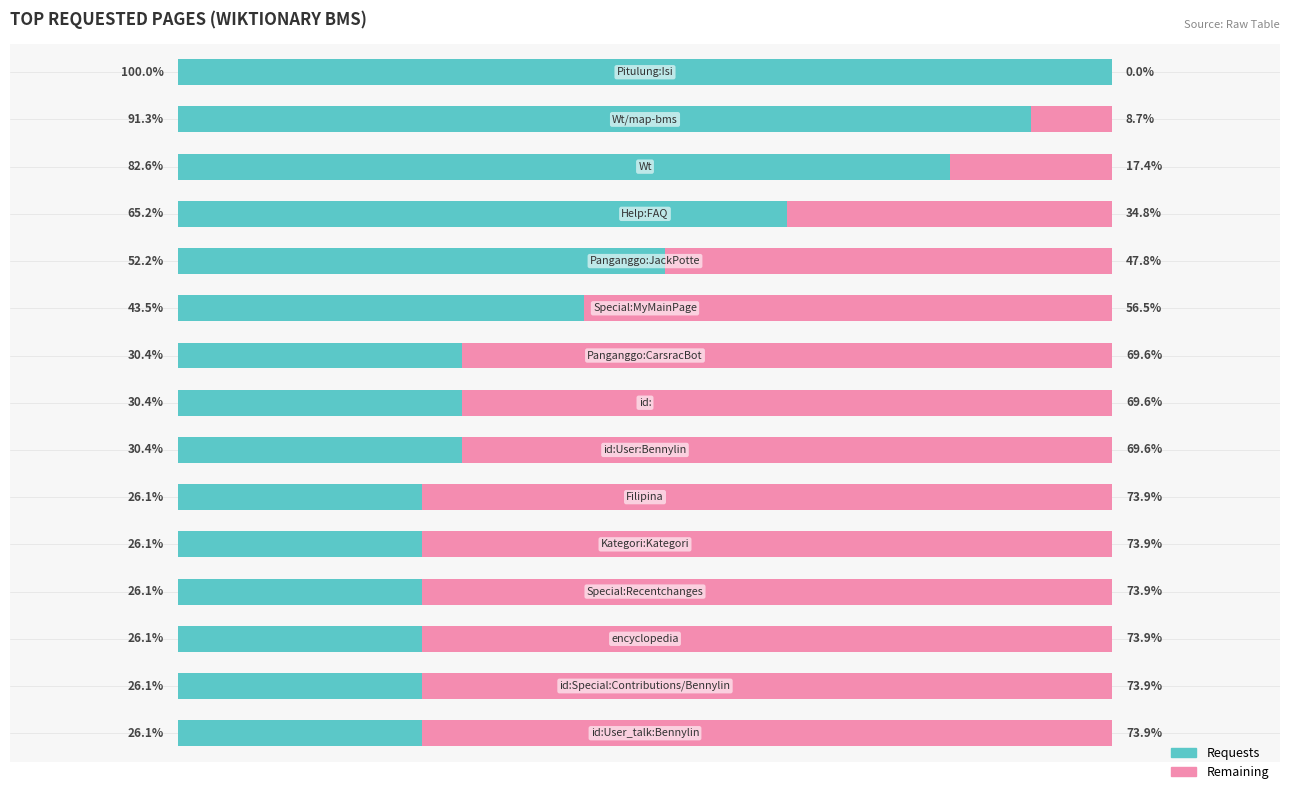

What is the difference between the maximum and minimum values in the Requests series?

73.9